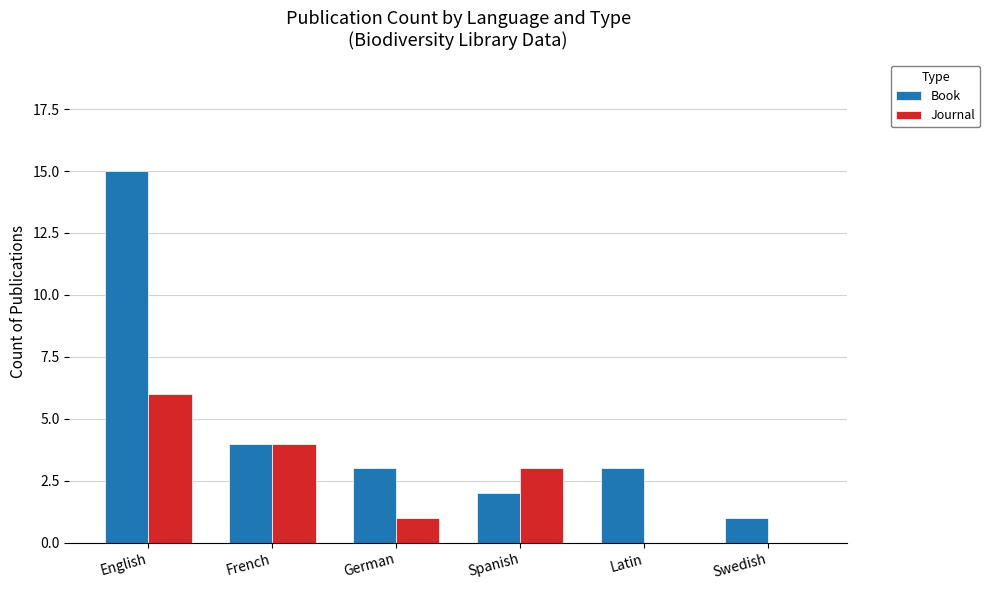

Count the Journal values in the range 0 to 4.

5